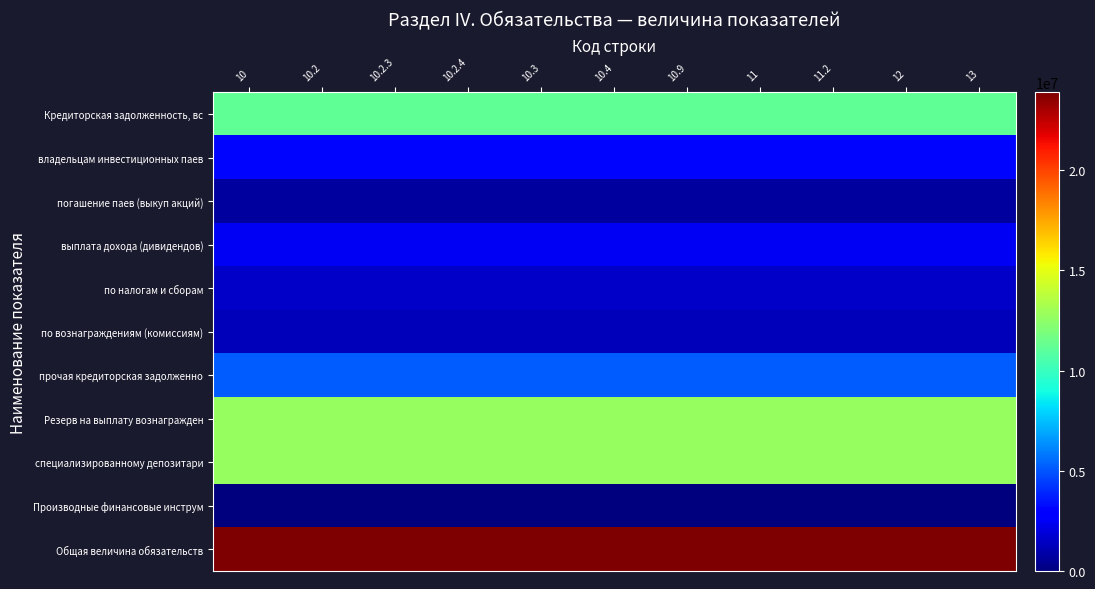

Reading left to right, list all the values displayed in this chart.

Кредиторская задолженность, вс: 10=11140230.4	10.2=11140230.4	10.2.3=11140230.4	10.2.4=11140230.4	10.3=11140230.4	10.4=11140230.4	10.9=11140230.4	11=11140230.4	11.2=11140230.4	12=11140230.4	13=11140230.4
владельцам инвестиционных паев: 10=3159856.6	10.2=3159856.6	10.2.3=3159856.6	10.2.4=3159856.6	10.3=3159856.6	10.4=3159856.6	10.9=3159856.6	11=3159856.6	11.2=3159856.6	12=3159856.6	13=3159856.6
погашение паев (выкуп акций): 10=698803.4	10.2=698803.4	10.2.3=698803.4	10.2.4=698803.4	10.3=698803.4	10.4=698803.4	10.9=698803.4	11=698803.4	11.2=698803.4	12=698803.4	13=698803.4
выплата дохода (дивидендов): 10=2461053.2	10.2=2461053.2	10.2.3=2461053.2	10.2.4=2461053.2	10.3=2461053.2	10.4=2461053.2	10.9=2461053.2	11=2461053.2	11.2=2461053.2	12=2461053.2	13=2461053.2
по налогам и сборам: 10=1562087.9	10.2=1562087.9	10.2.3=1562087.9	10.2.4=1562087.9	10.3=1562087.9	10.4=1562087.9	10.9=1562087.9	11=1562087.9	11.2=1562087.9	12=1562087.9	13=1562087.9
по вознаграждениям (комиссиям): 10=1268776.4	10.2=1268776.4	10.2.3=1268776.4	10.2.4=1268776.4	10.3=1268776.4	10.4=1268776.4	10.9=1268776.4	11=1268776.4	11.2=1268776.4	12=1268776.4	13=1268776.4
прочая кредиторская задолженно: 10=5149509.4	10.2=5149509.4	10.2.3=5149509.4	10.2.4=5149509.4	10.3=5149509.4	10.4=5149509.4	10.9=5149509.4	11=5149509.4	11.2=5149509.4	12=5149509.4	13=5149509.4
Резерв на выплату вознагражден: 10=12740802.8	10.2=12740802.8	10.2.3=12740802.8	10.2.4=12740802.8	10.3=12740802.8	10.4=12740802.8	10.9=12740802.8	11=12740802.8	11.2=12740802.8	12=12740802.8	13=12740802.8
специализированному депозитари: 10=12740802.8	10.2=12740802.8	10.2.3=12740802.8	10.2.4=12740802.8	10.3=12740802.8	10.4=12740802.8	10.9=12740802.8	11=12740802.8	11.2=12740802.8	12=12740802.8	13=12740802.8
Производные финансовые инструм: 10=0.0	10.2=0.0	10.2.3=0.0	10.2.4=0.0	10.3=0.0	10.4=0.0	10.9=0.0	11=0.0	11.2=0.0	12=0.0	13=0.0
Общая величина обязательств: 10=23881033.2	10.2=23881033.2	10.2.3=23881033.2	10.2.4=23881033.2	10.3=23881033.2	10.4=23881033.2	10.9=23881033.2	11=23881033.2	11.2=23881033.2	12=23881033.2	13=23881033.2